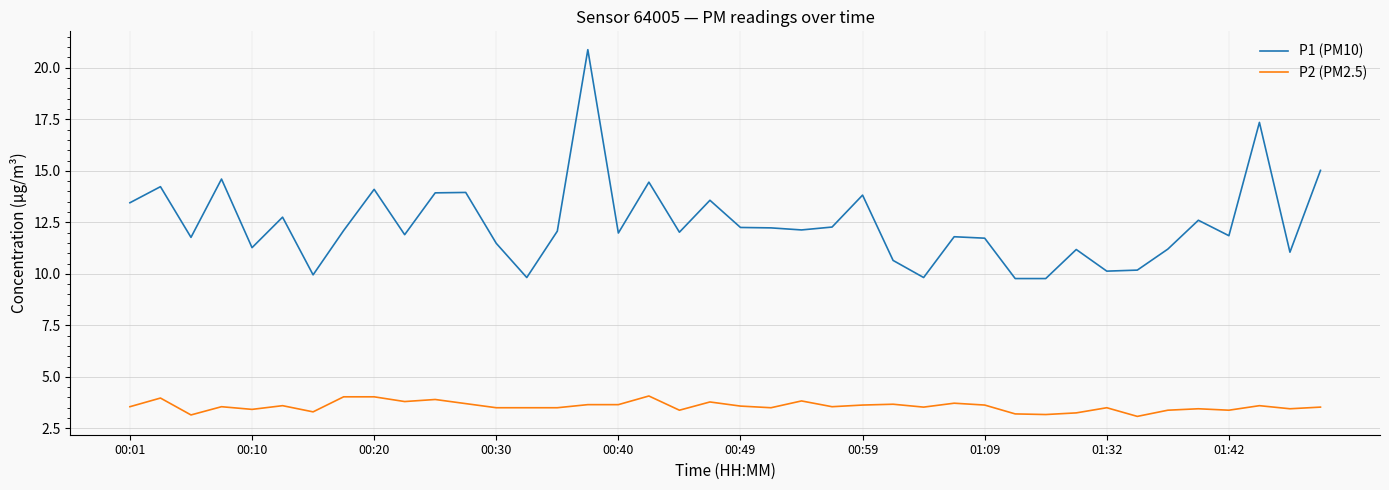

Which series has the largest total across all categories?

P1 (PM10)